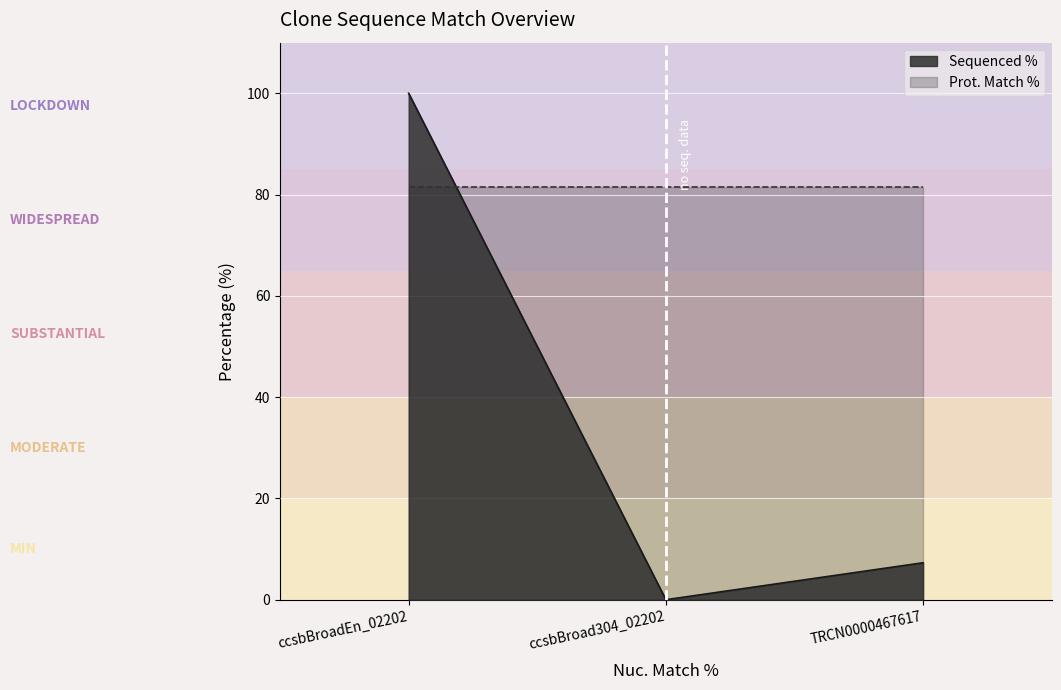

The chart shows a value of 47.1 at ccsbBroadEn_02202. True or false?

False